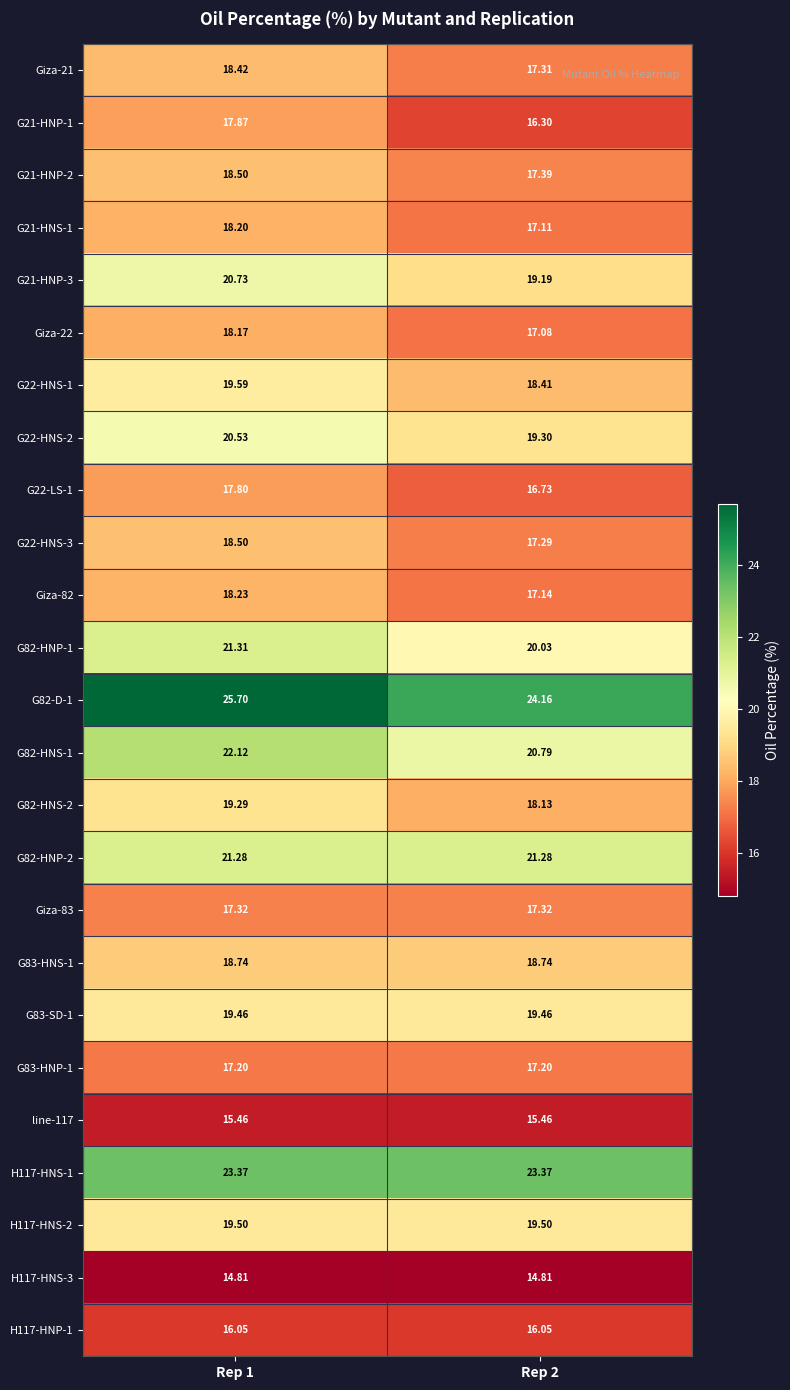

At which category is the sum across all series the highest?

Rep 1